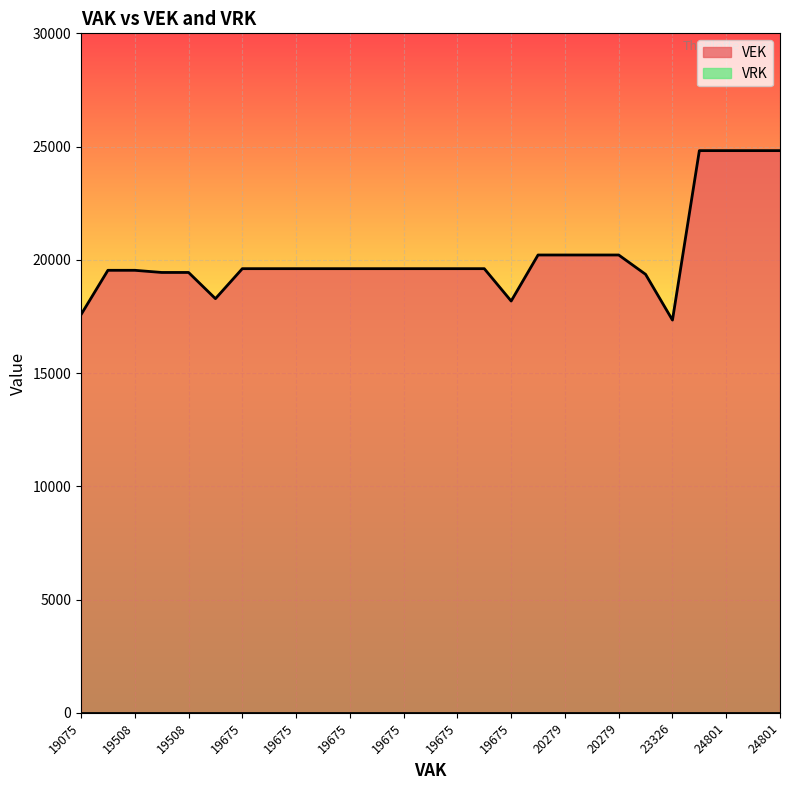

Is it true that VRK equals 0 at 24801?

True